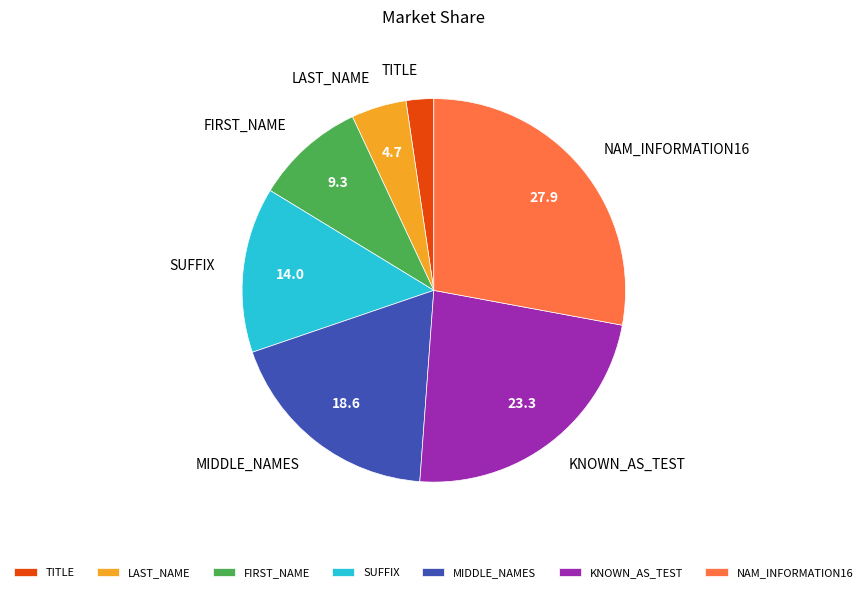

Which slice is the largest?

NAM_INFORMATION16